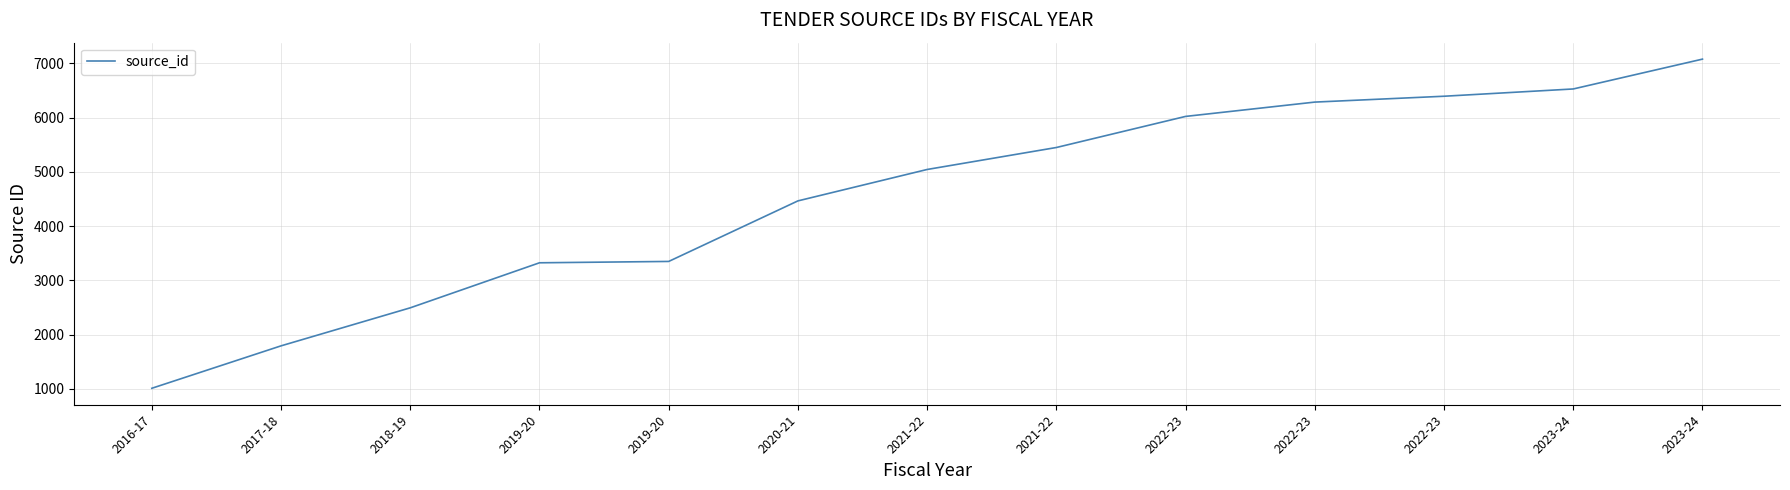

At which category does the chart reach its peak across all series?

2023-24